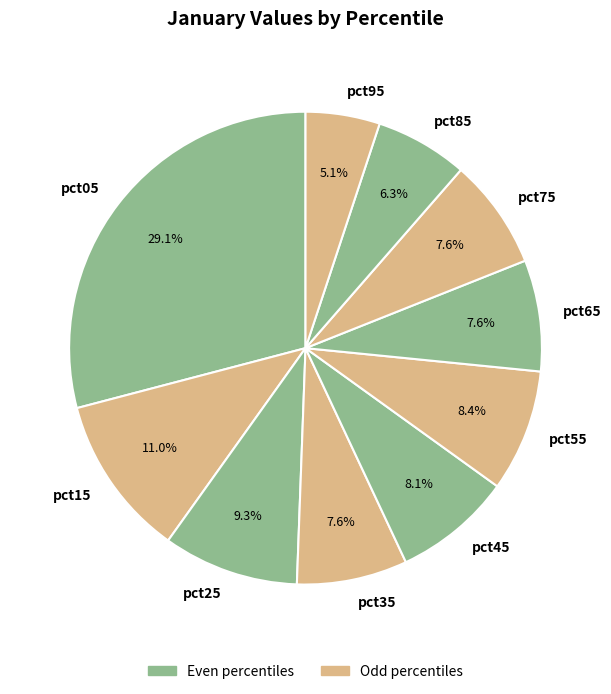

Does any single category account for the majority?

No